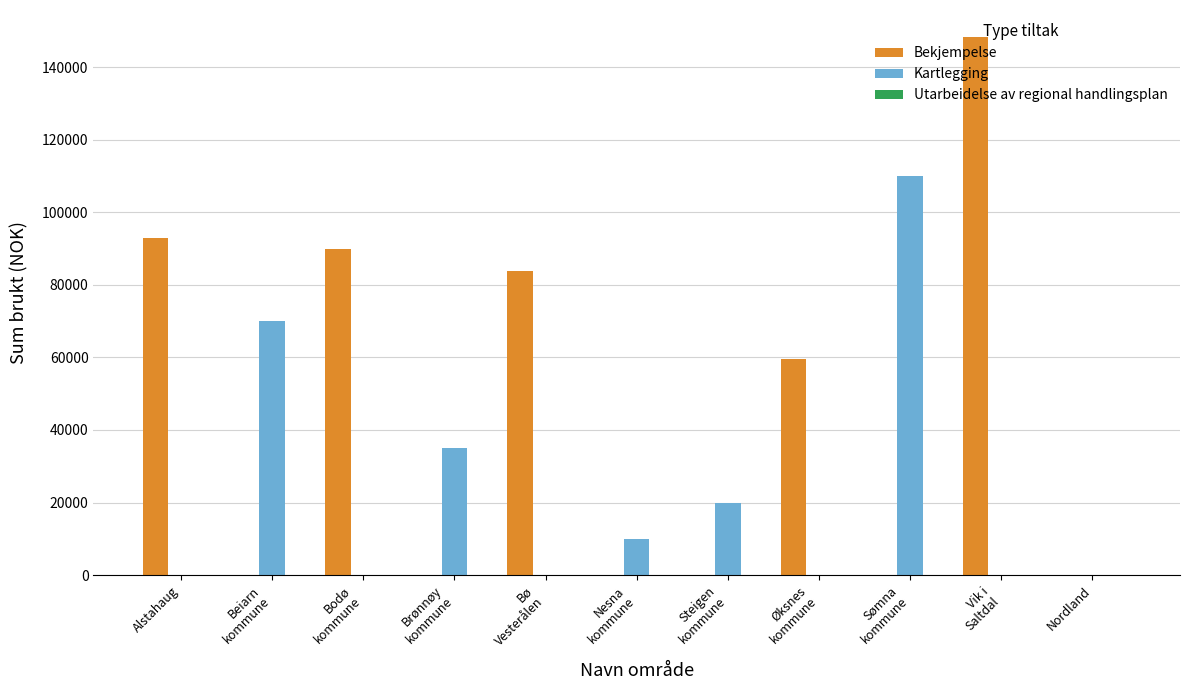

What is the maximum value shown in the chart?

148309